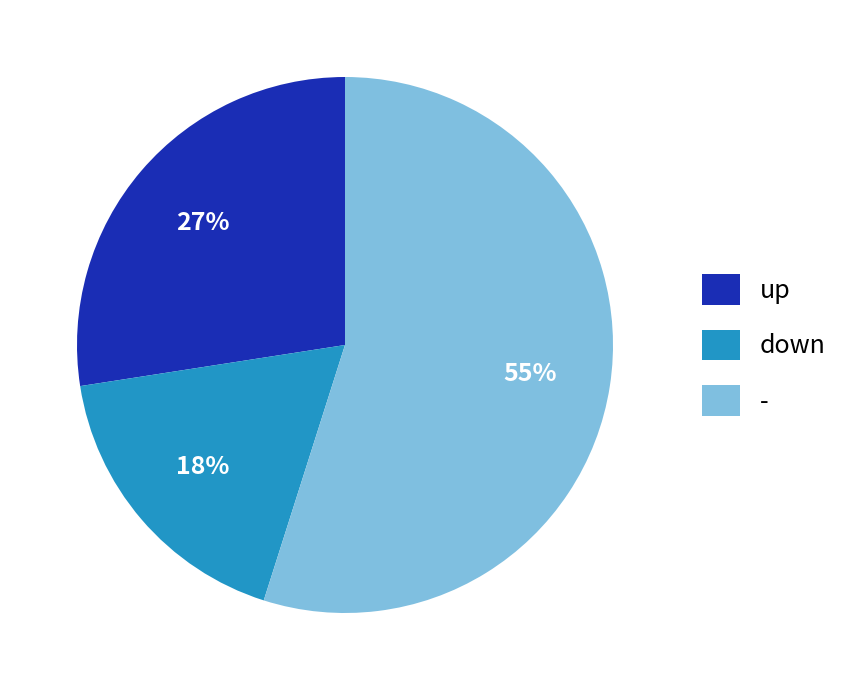

Do - and up together represent more than half of the pie?

Yes